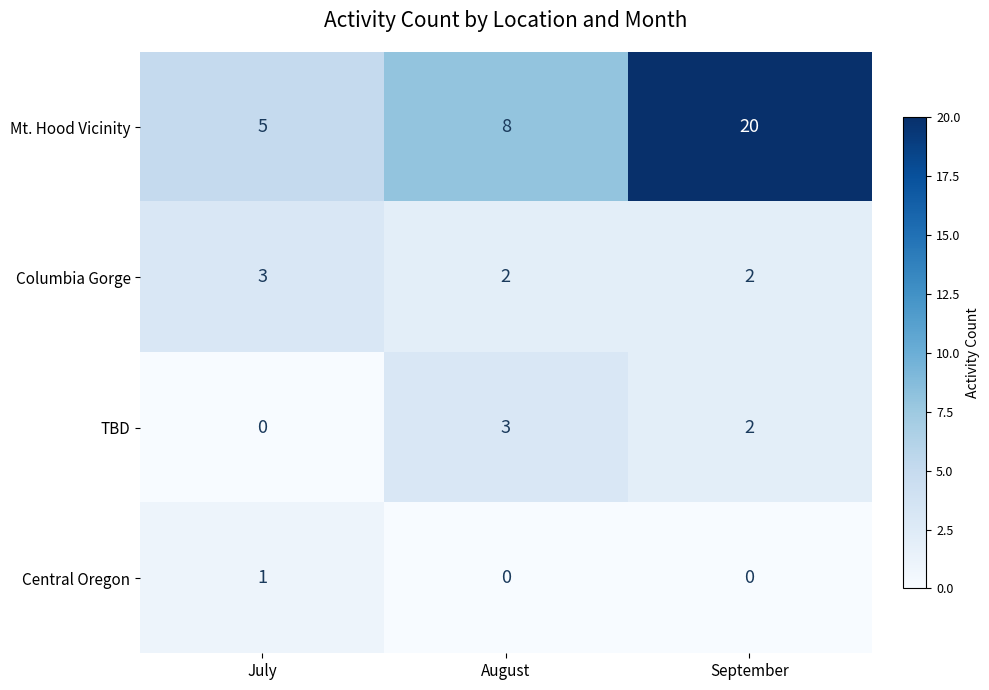

Which series has the widest spread of values?

Mt. Hood Vicinity